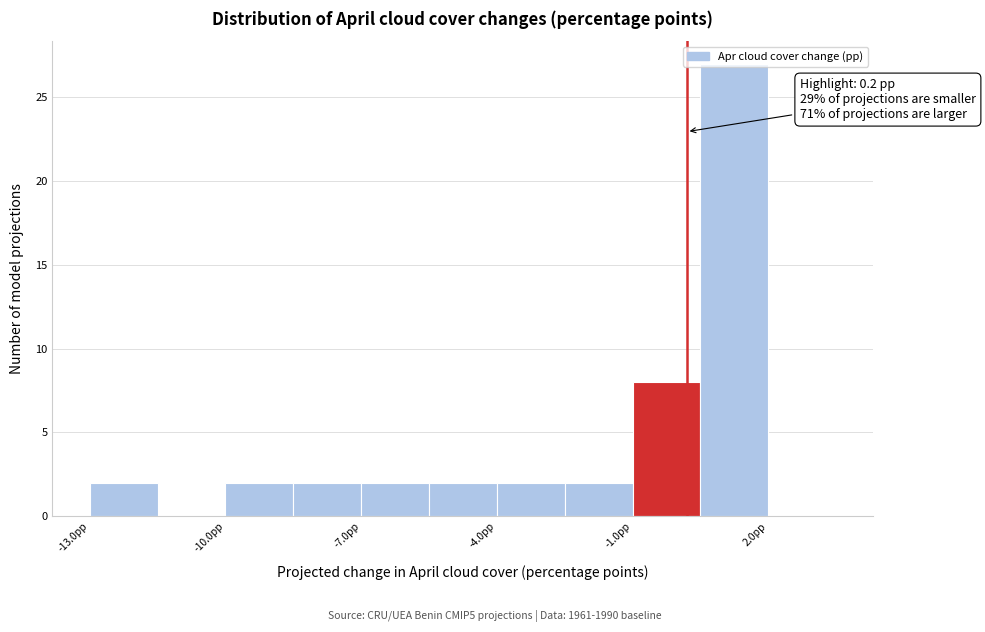

Read against the x-axis, roughly where is the centre of the tallest bar?

1.5